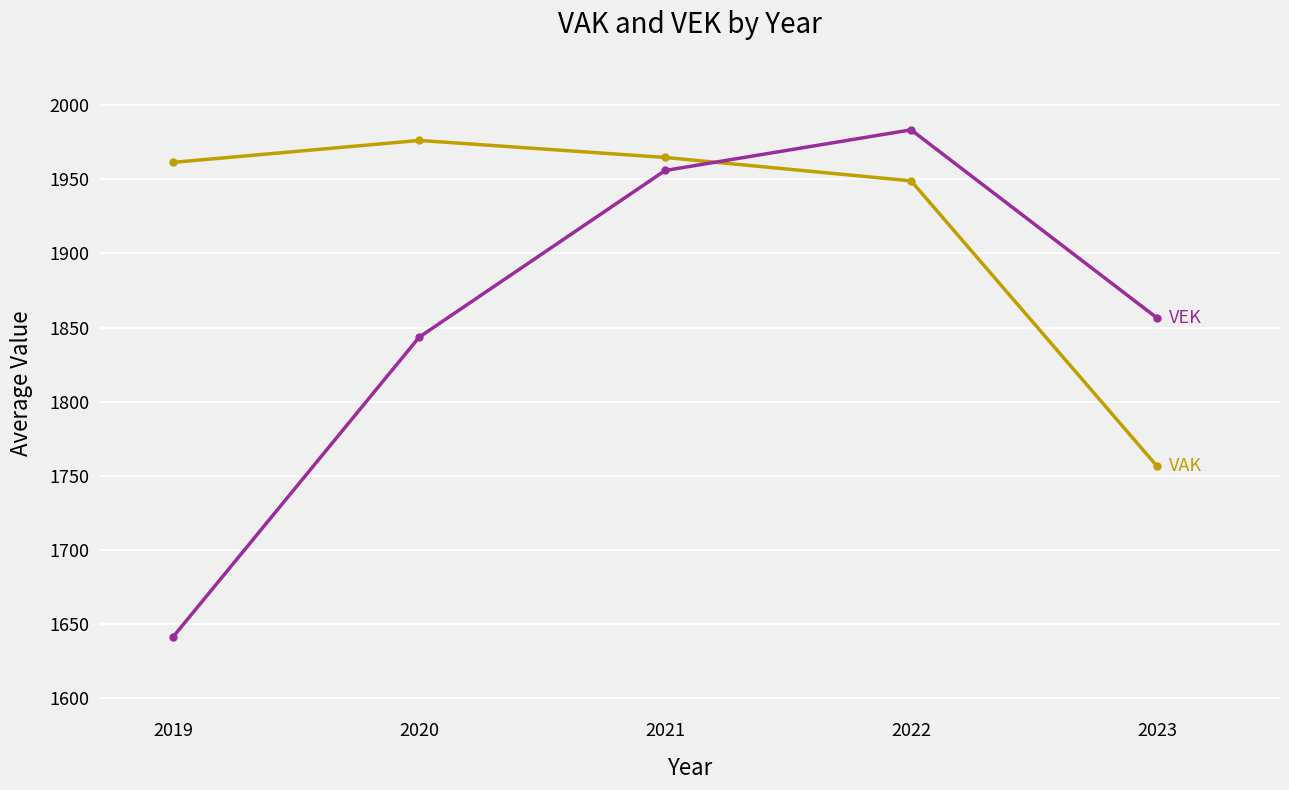

What is the spread (max minus min) of values at 2021?

8.8